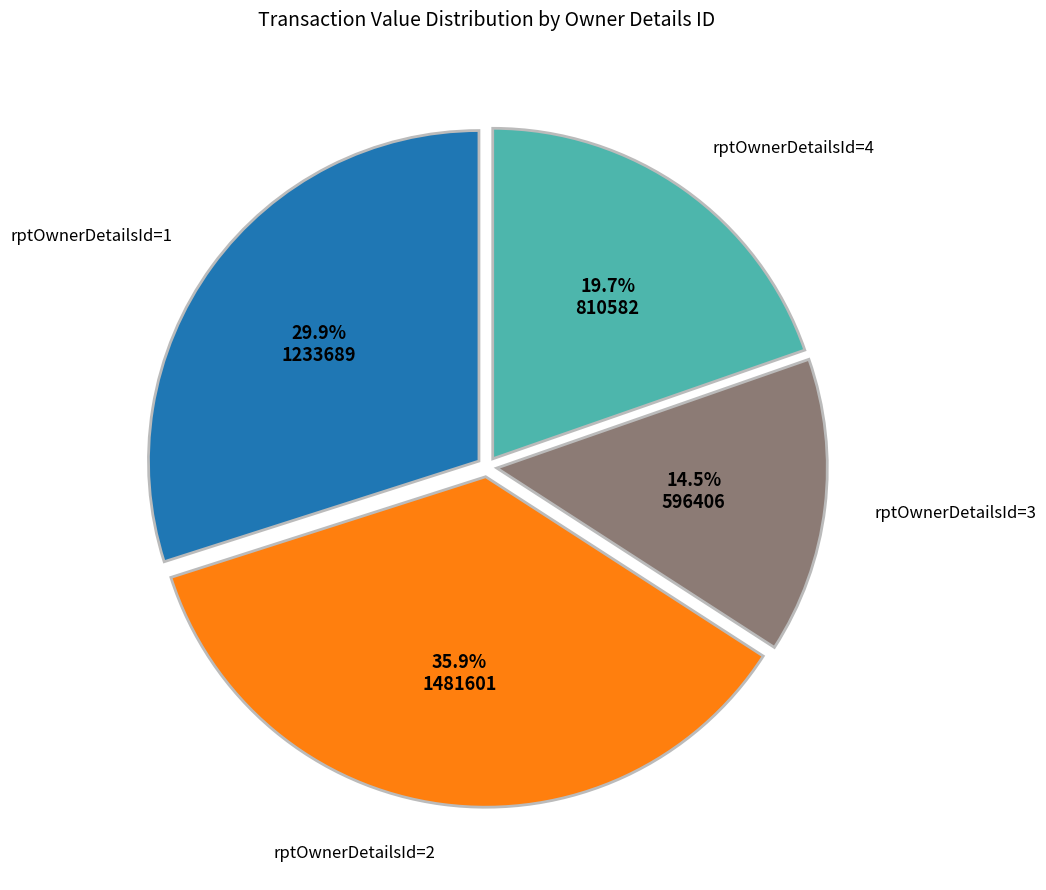

Does any single category account for the majority?

No